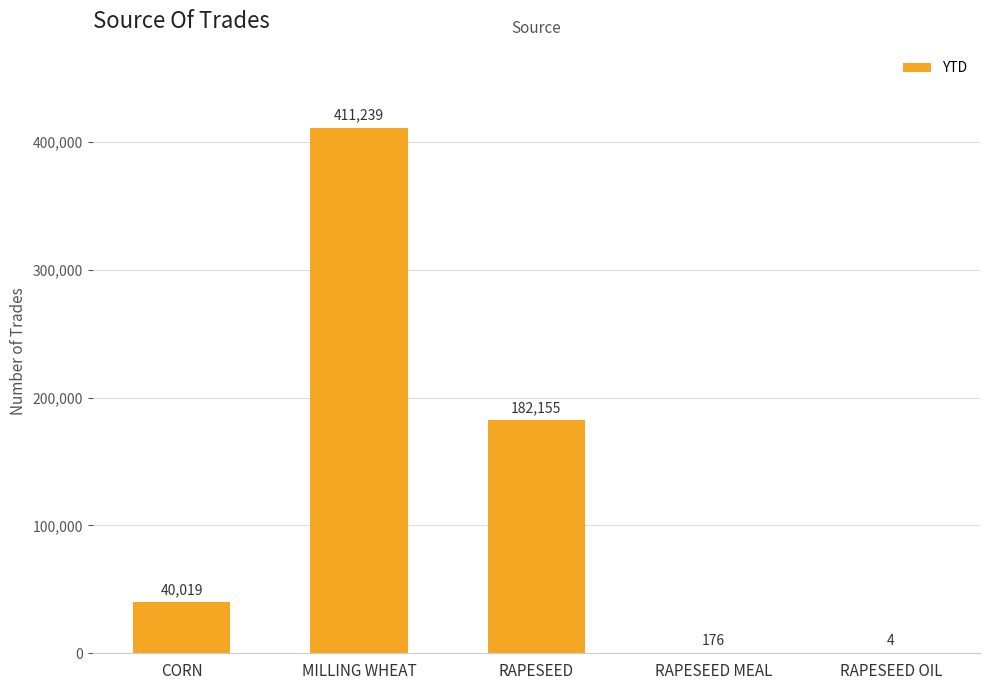

Reading left to right, extract all data points from this chart.

CORN=40019	MILLING WHEAT=411239	RAPESEED=182155	RAPESEED MEAL=176	RAPESEED OIL=4